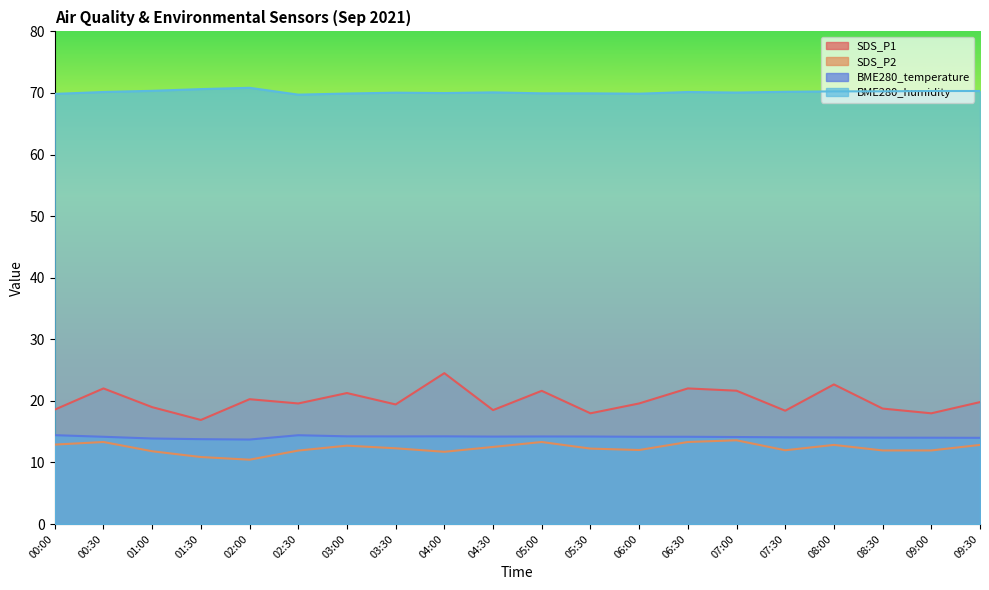

How many values in the BME280_humidity series are below 70?

7